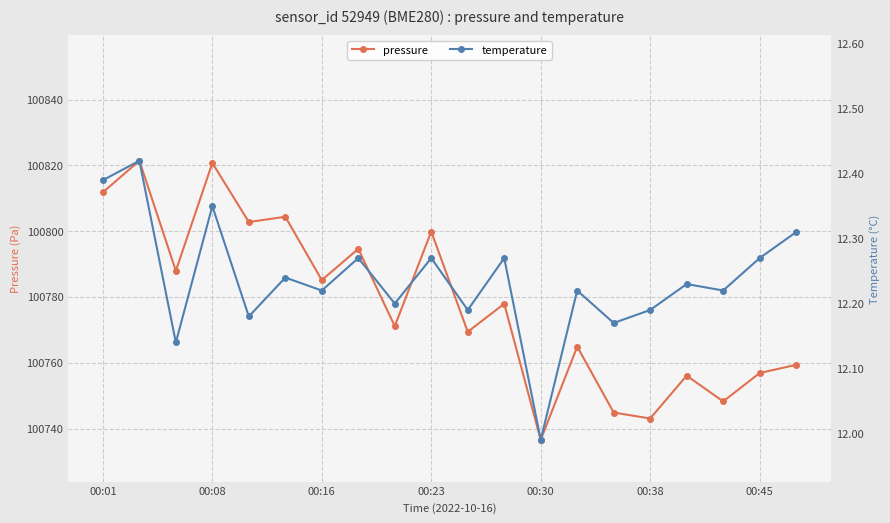

At how many categories does at least one series exceed 5226?

20